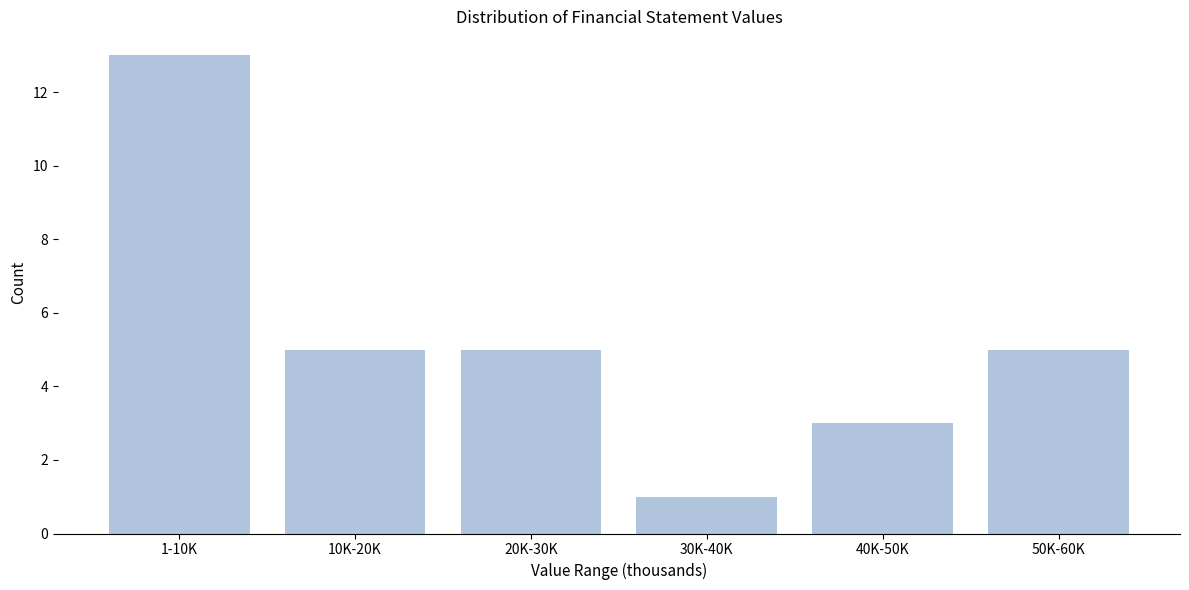

Reading left to right, transcribe all the data shown in this chart.

1-10K=13	10K-20K=5	20K-30K=5	30K-40K=1	40K-50K=3	50K-60K=5